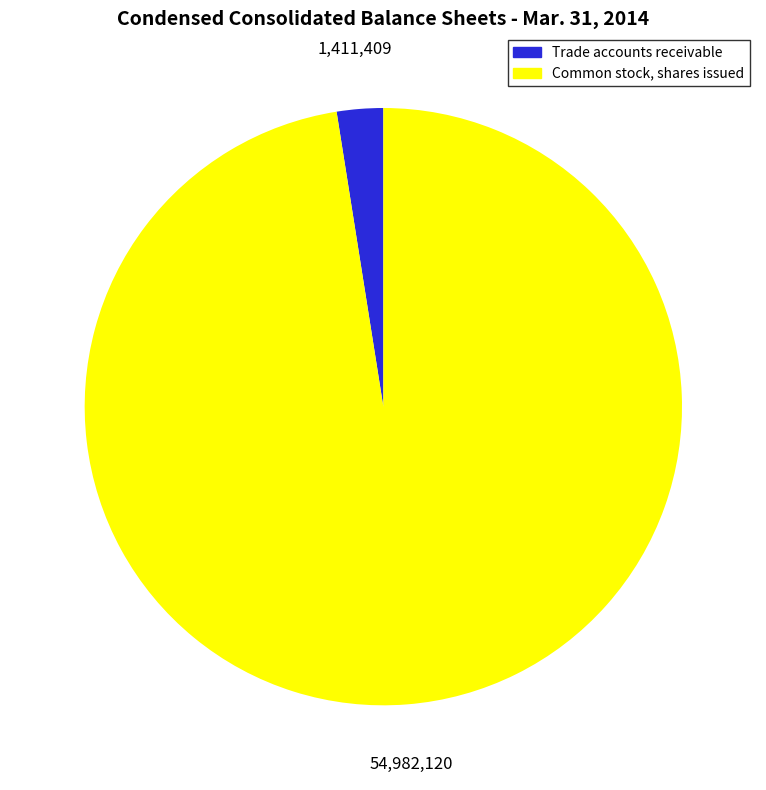

Is it true that Trade accounts receivable is 3% of the pie?

True